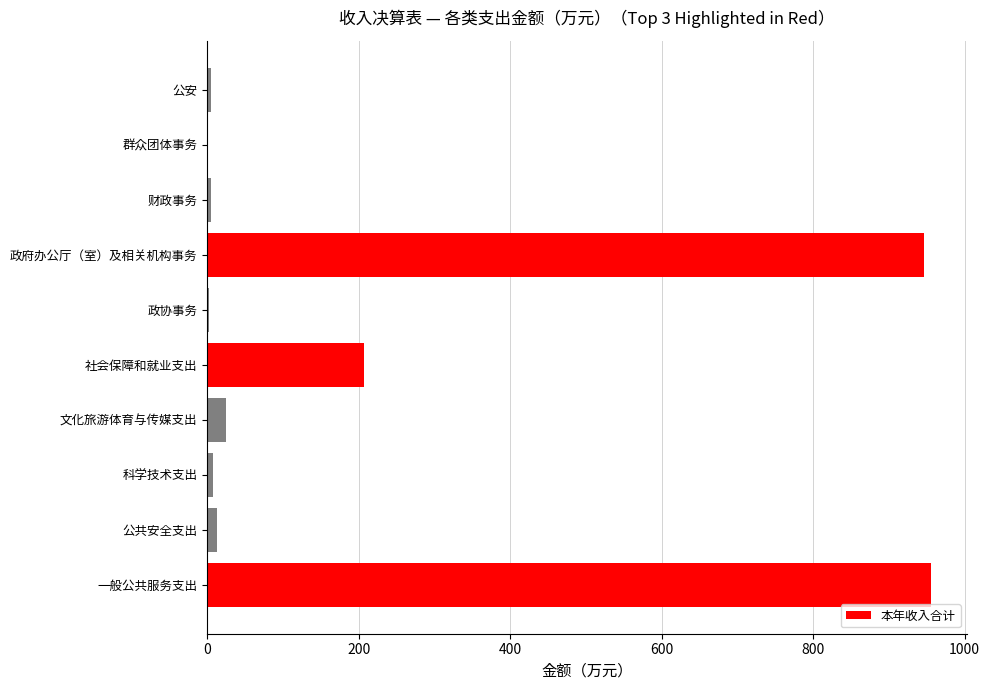

Is it true that the value at 社会保障和就业支出 is 142.8?

False